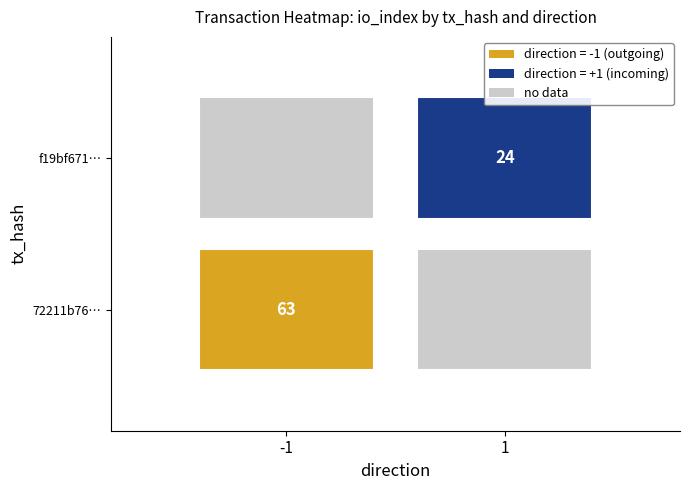

True or false: 72211b76d75f67d3fd88350a35b05a17d2d558e has a value of 37 at io_index.

False